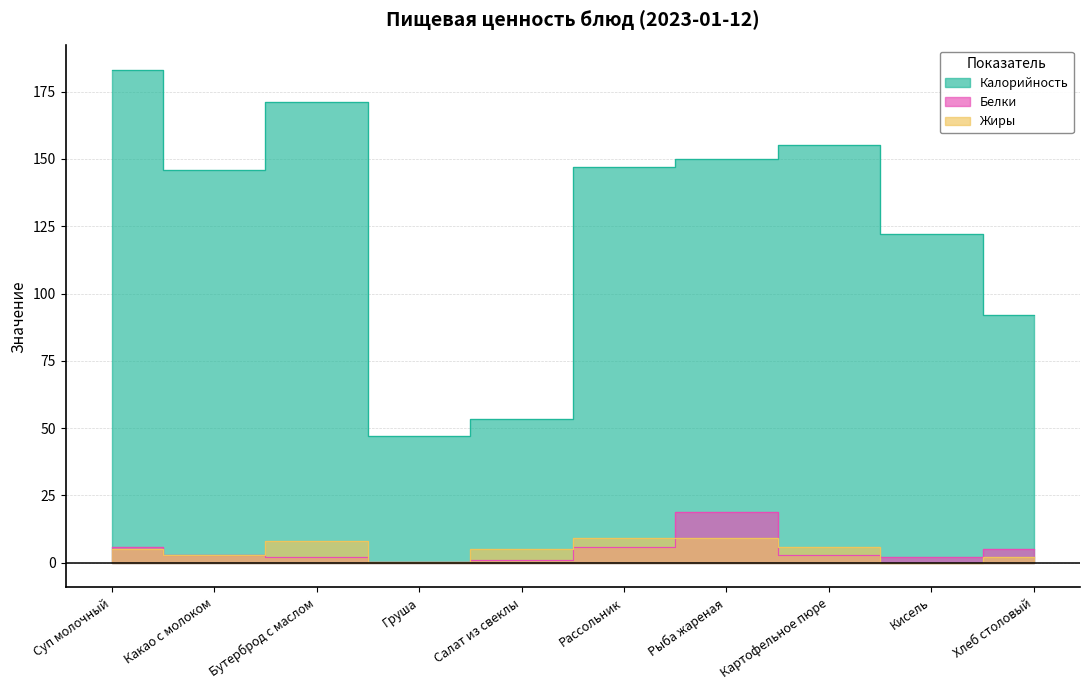

Rank the categories by Калорийность value from lowest to highest.

Груша, Салат из свеклы, Хлеб столовый, Кисель, Какао с молоком, Рассольник, Рыба жареная, Картофельное пюре, Бутерброд с маслом, Суп молочный